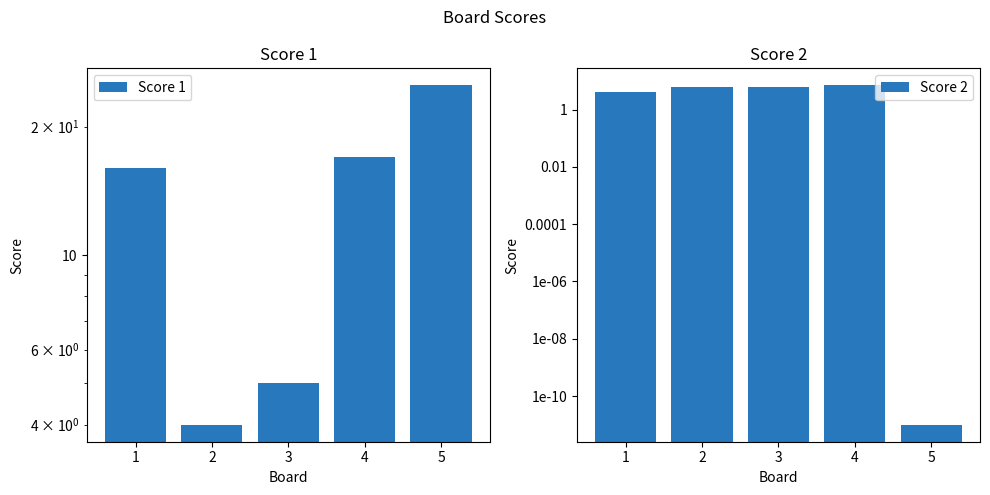

Reading right to left, what are all the values shown in this chart?

Score 1: 5=25.0	4=17.0	3=5.0	2=4.0	1=16.0
Score 2: 5=0.0	4=7.0	3=6.0	2=6.0	1=4.0